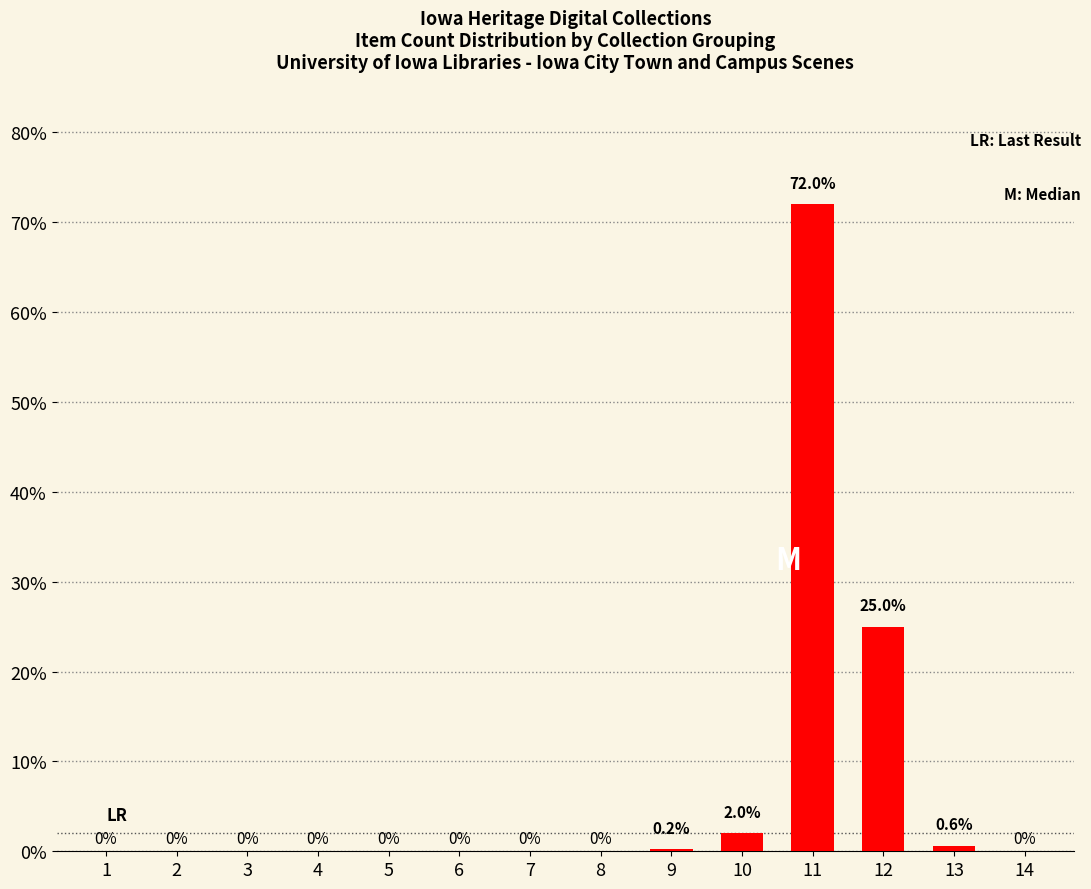

Which has a higher value, 12 or 10?

12